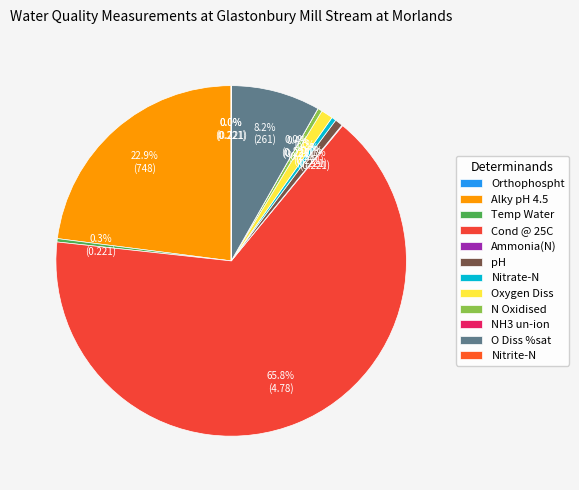

Do Oxygen Diss and Cond @ 25C together represent more than half of the pie?

Yes